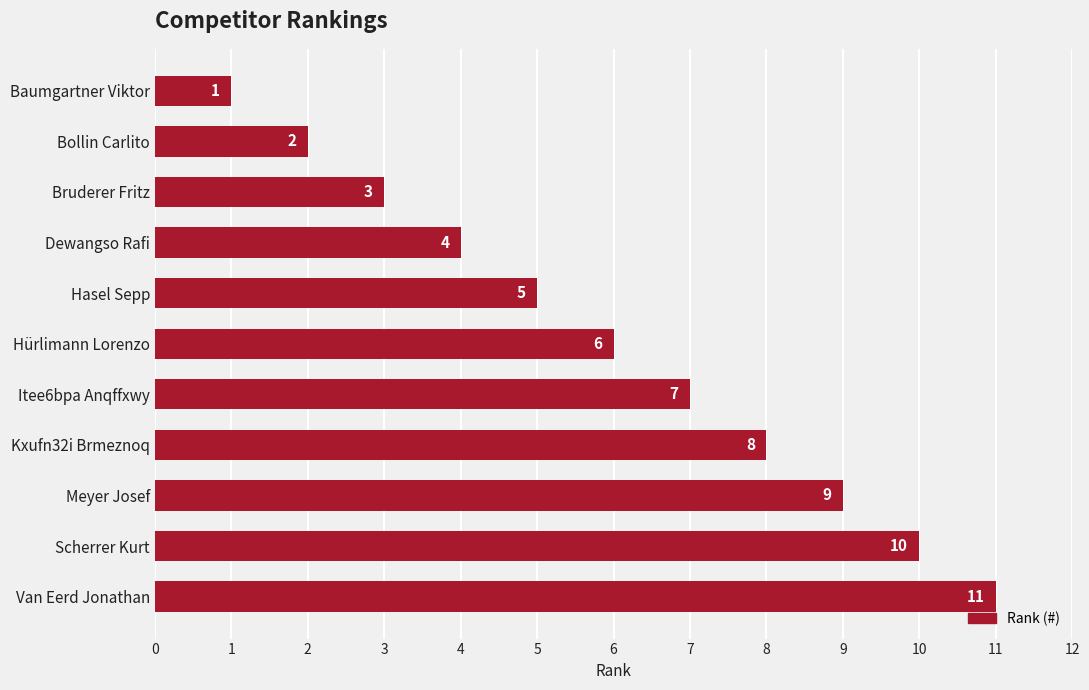

What is the label of the 11th bar from the bottom?

Baumgartner Viktor